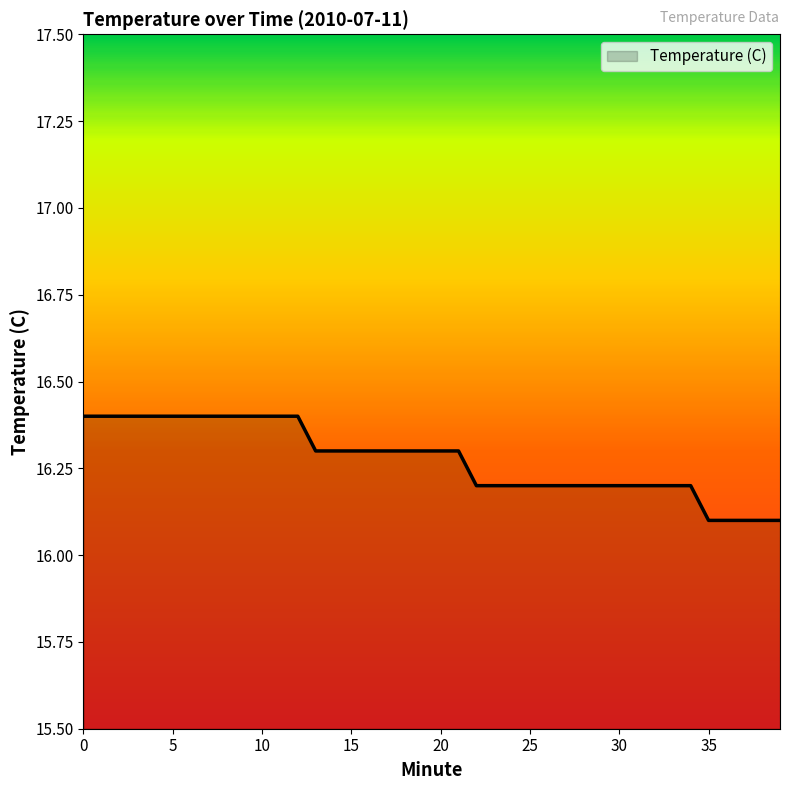

What is the greatest value displayed?

16.4